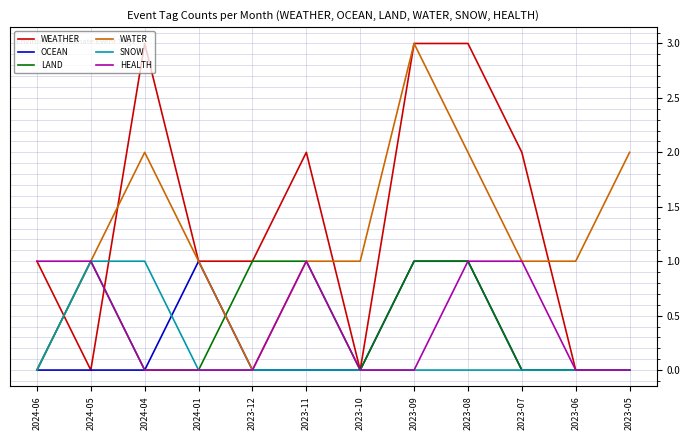

What is the total value across all series at 2024-04?

6